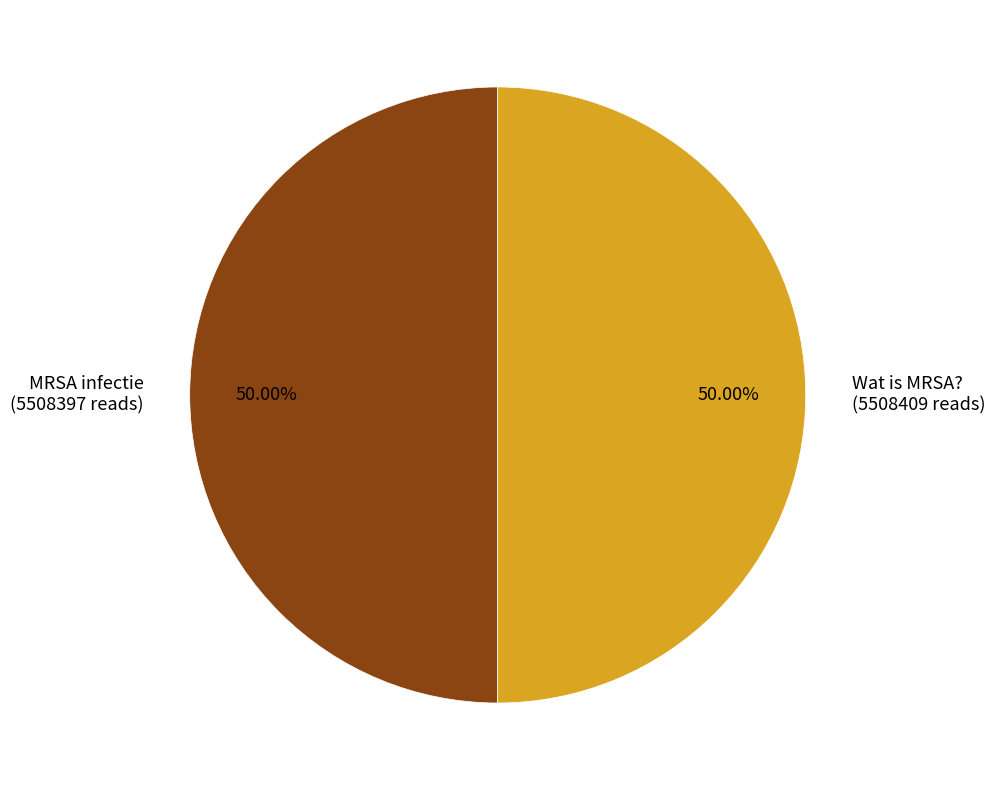

To the nearest percent, what portion does MRSA infectie represent?

50%